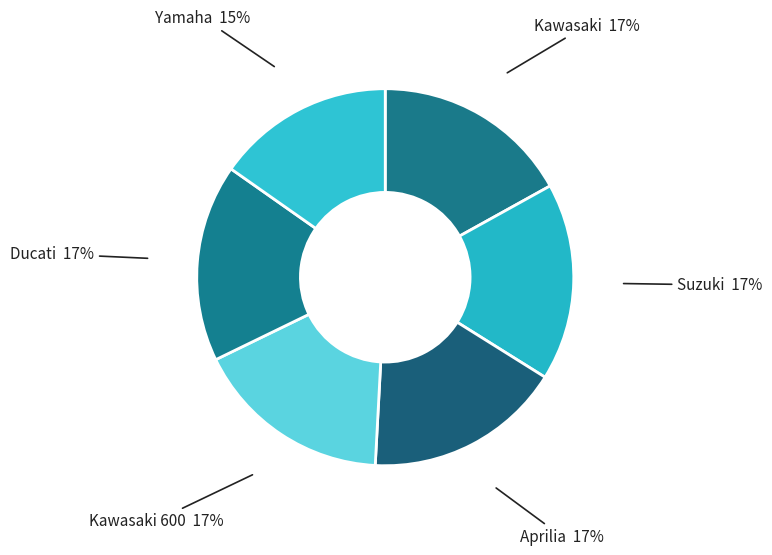

Combined, do Ducati and Aprilia account for over 50%?

No